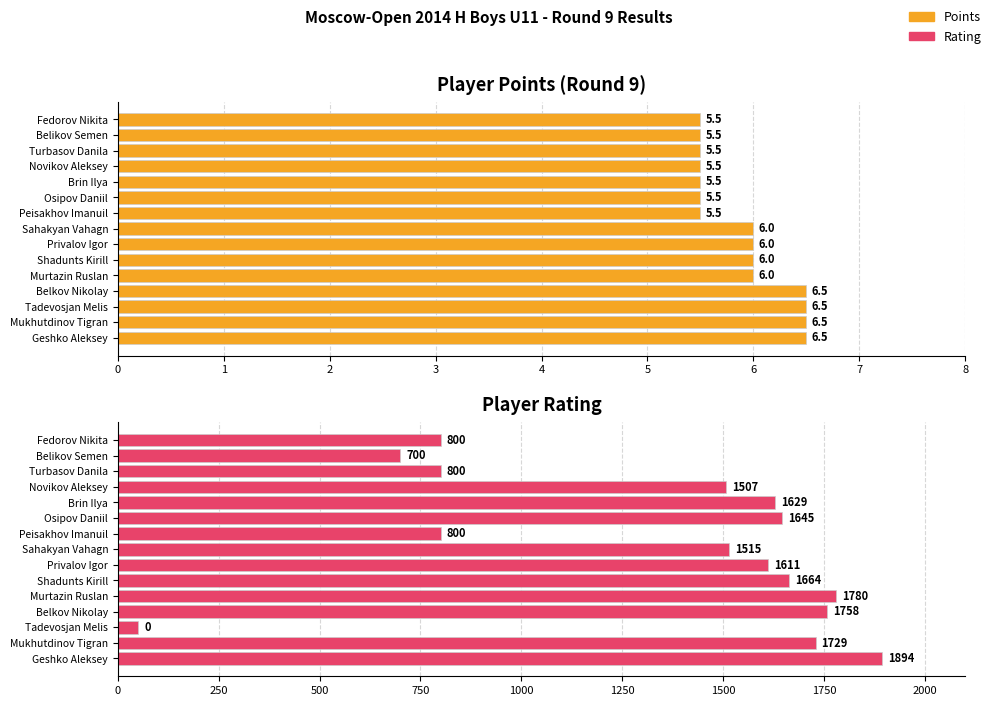

Are the bars horizontal?

Yes